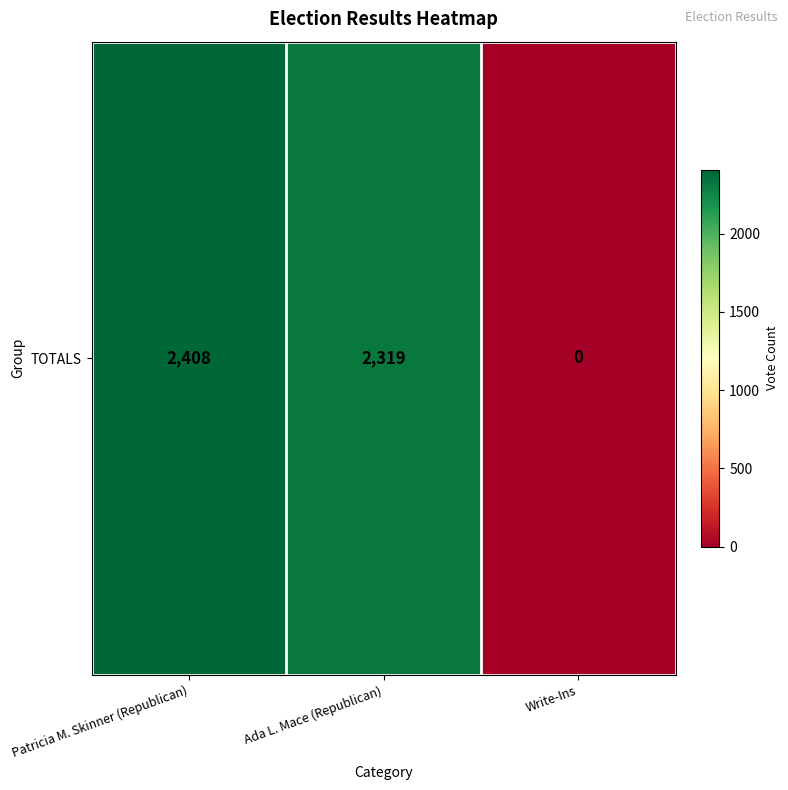

Rank the categories by value from highest to lowest.

Patricia M. Skinner (Republican), Ada L. Mace (Republican), Write-Ins